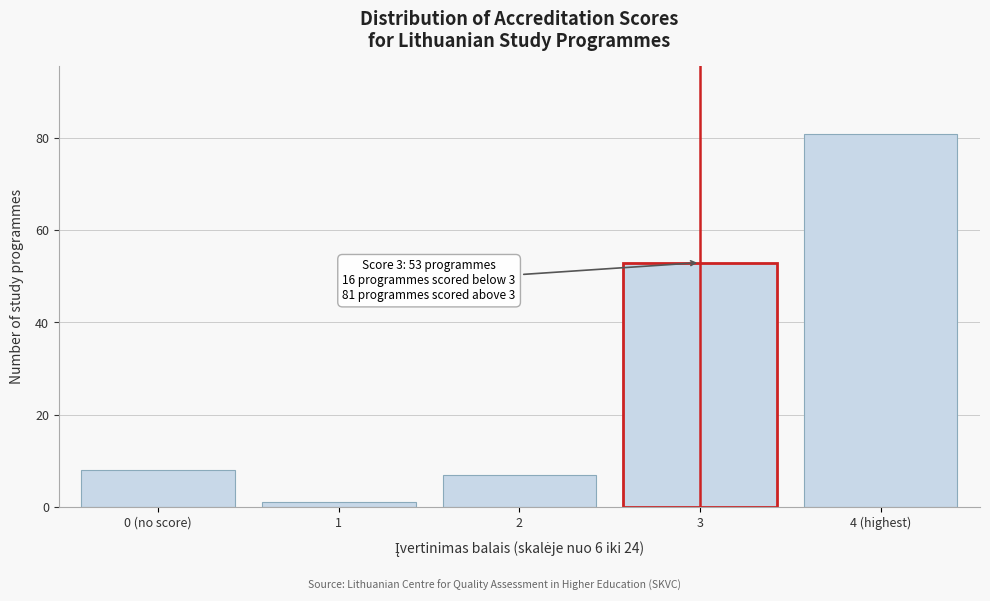

Reading right to left, what are all the values shown in this chart?

81	53	7	1	8